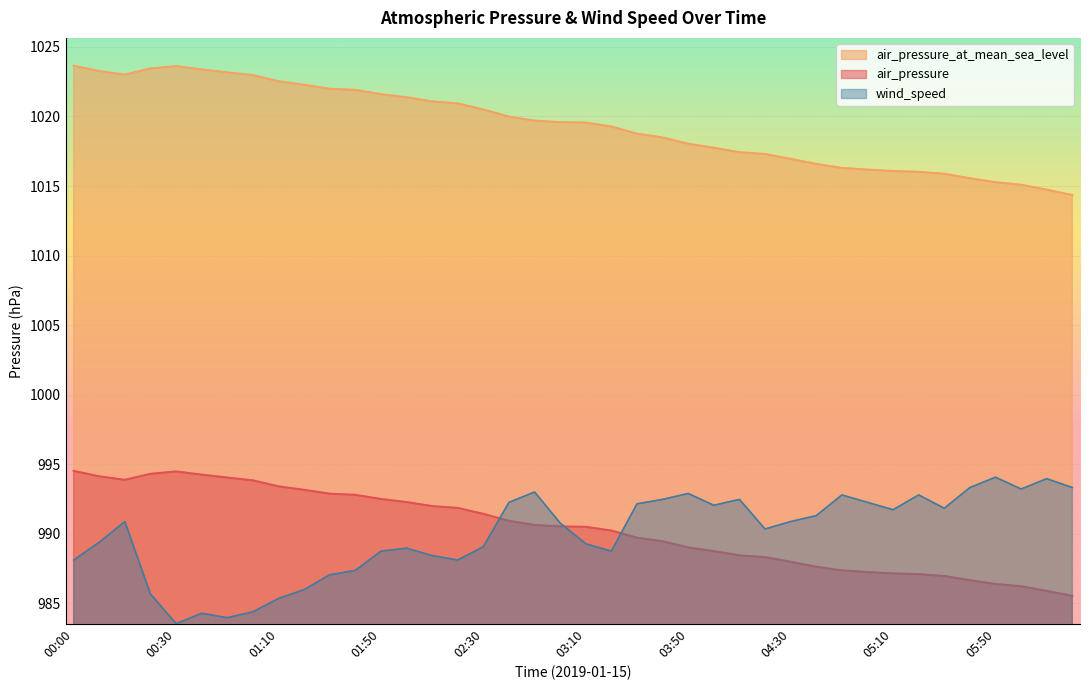

What is the difference between the maximum and minimum values in the air_pressure_at_mean_sea_level series?

9.3